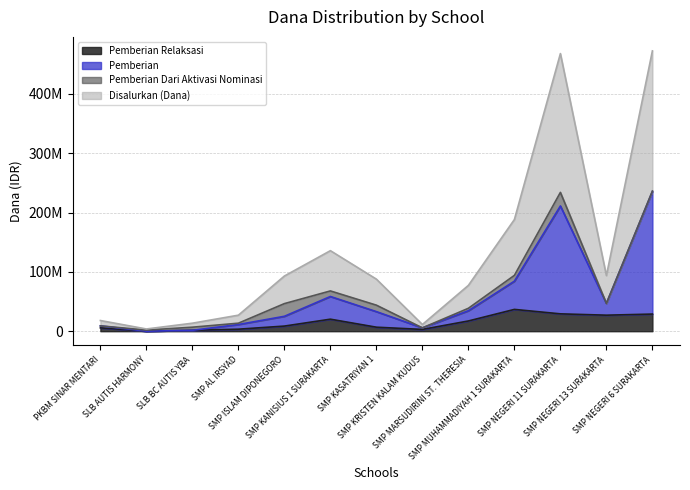

The Disalurkan (Dana) series shows 38625000 at SMP MARSUDIRINI ST. THERESIA. True or false?

True